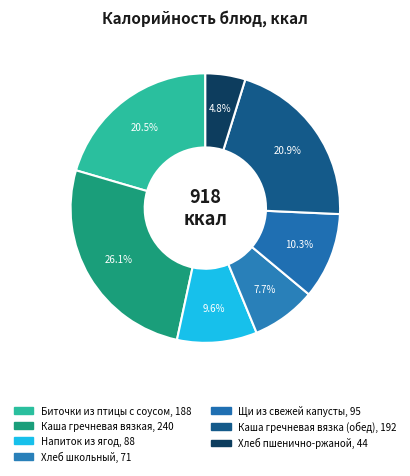

What percentage is the Хлеб школьный slice, to the nearest percent?

8%